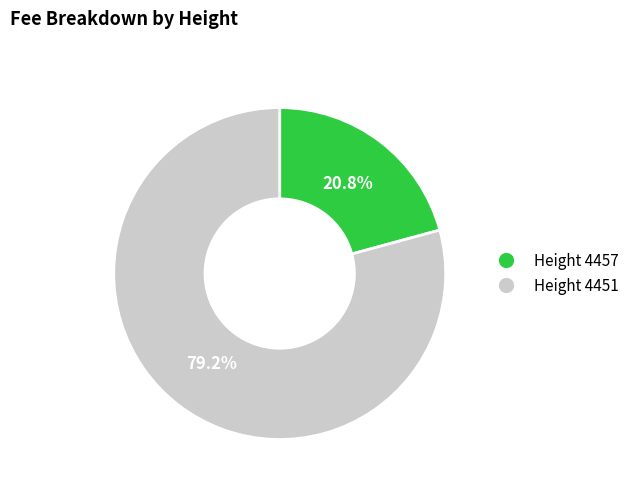

What is the smallest slice in the pie chart?

Height 4457